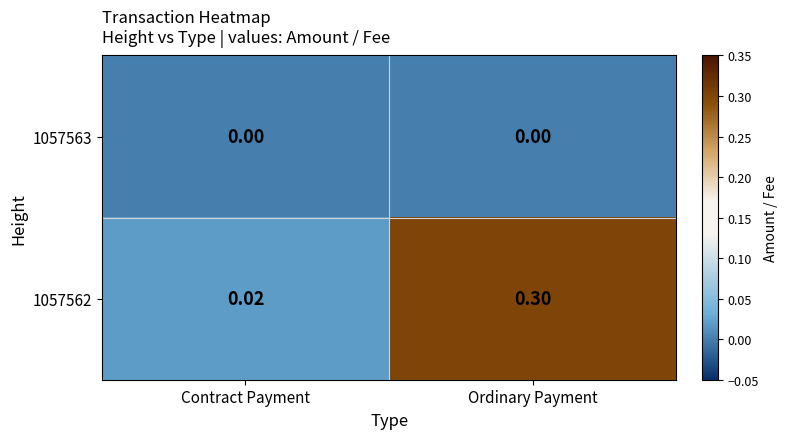

Which category has the lowest value in the 1057562 series?

Contract Payment